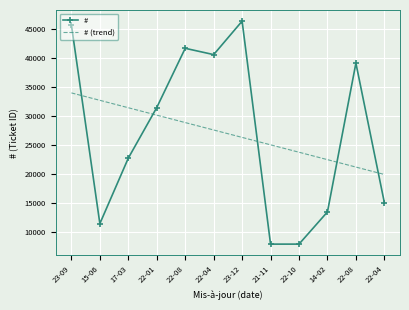

After their last crossing, which series has the higher values: # or # (trend)?

# (trend)